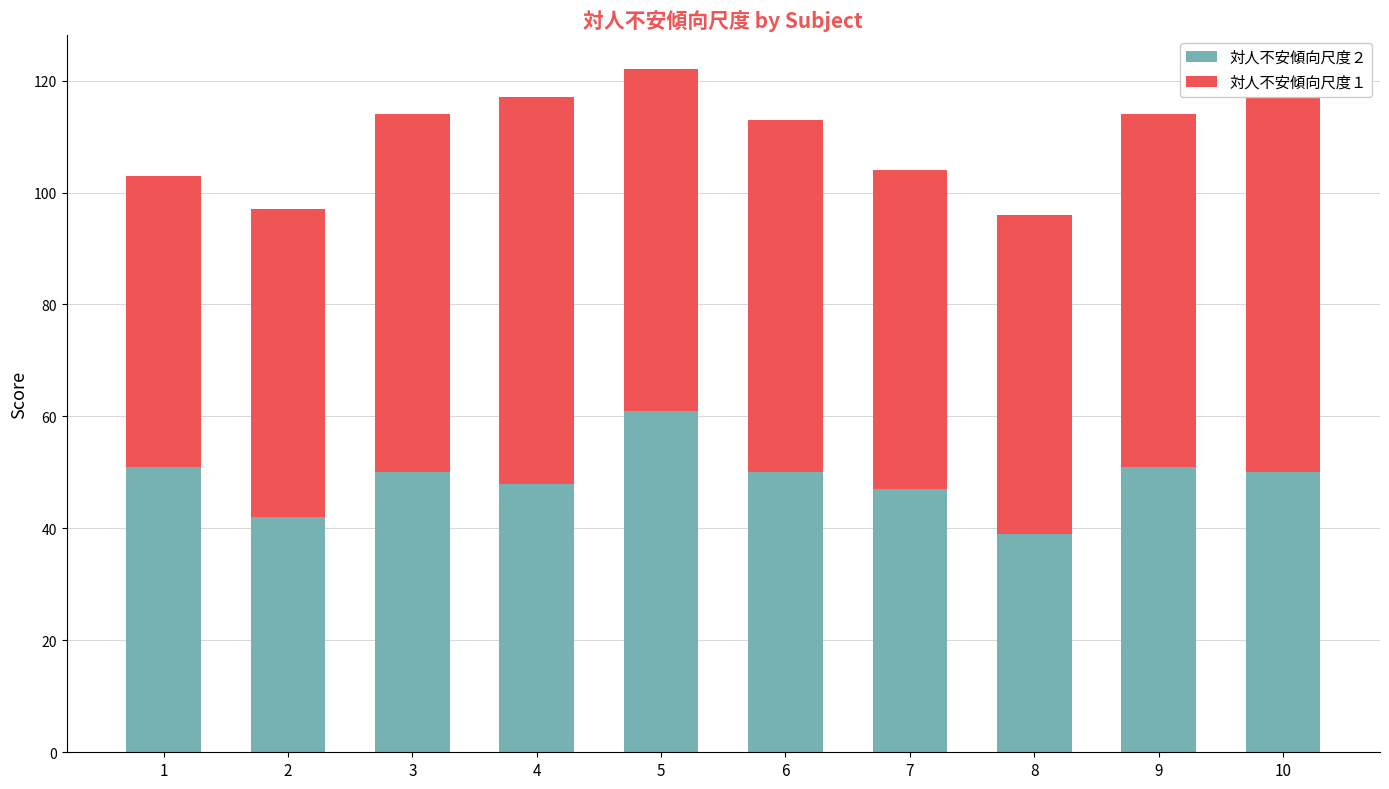

How many bars are there in each group?

2